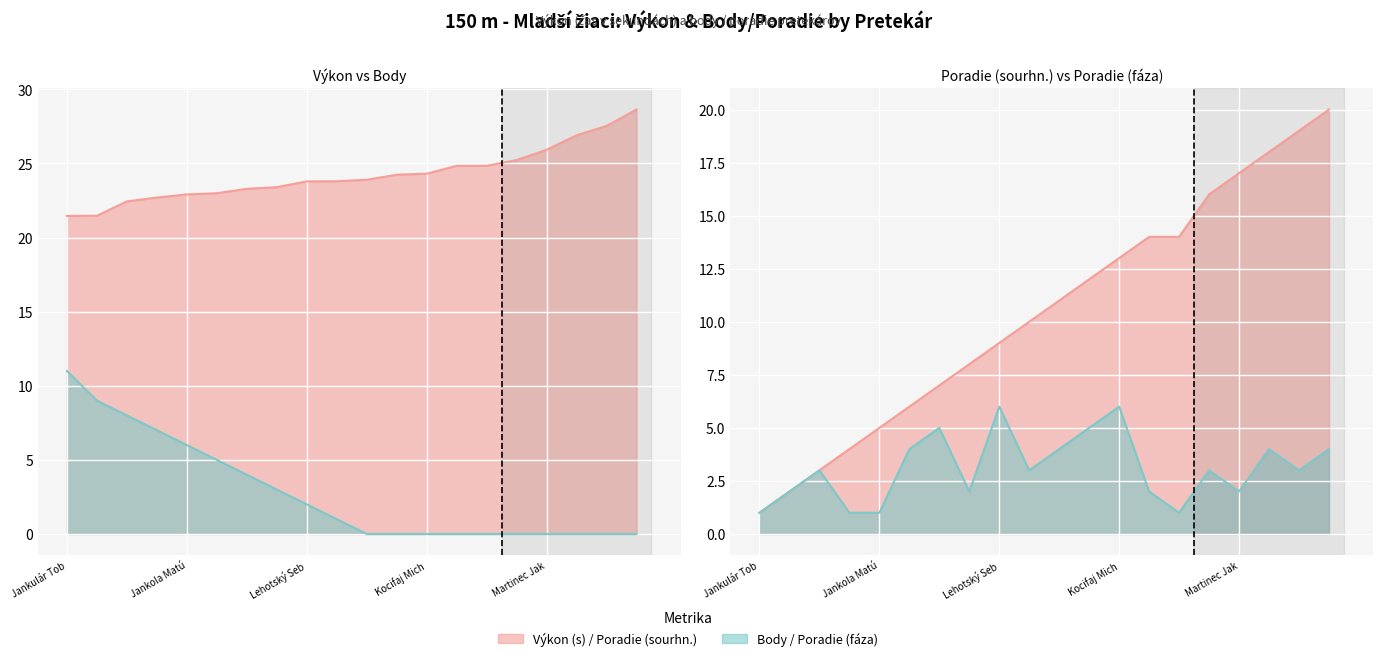

How many series are shown in this chart?

4